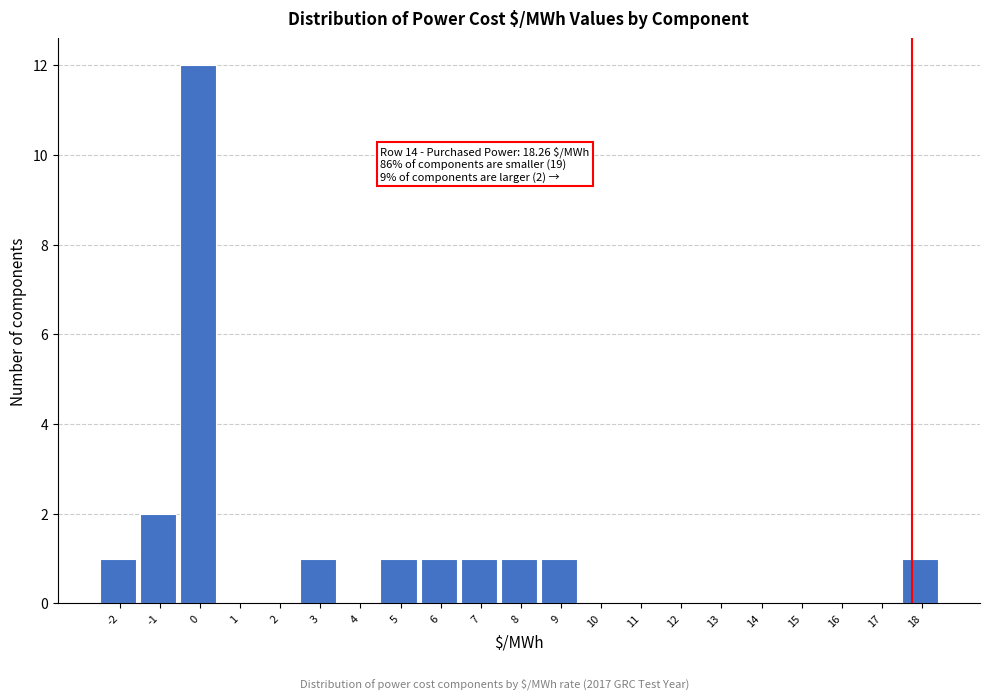

Reading left to right, transcribe all the data shown in this chart.

-2=1	-1=2	0=12	1=0	2=0	3=1	4=0	5=1	6=1	7=1	8=1	9=1	10=0	11=0	12=0	13=0	14=0	15=0	16=0	17=0	18=1